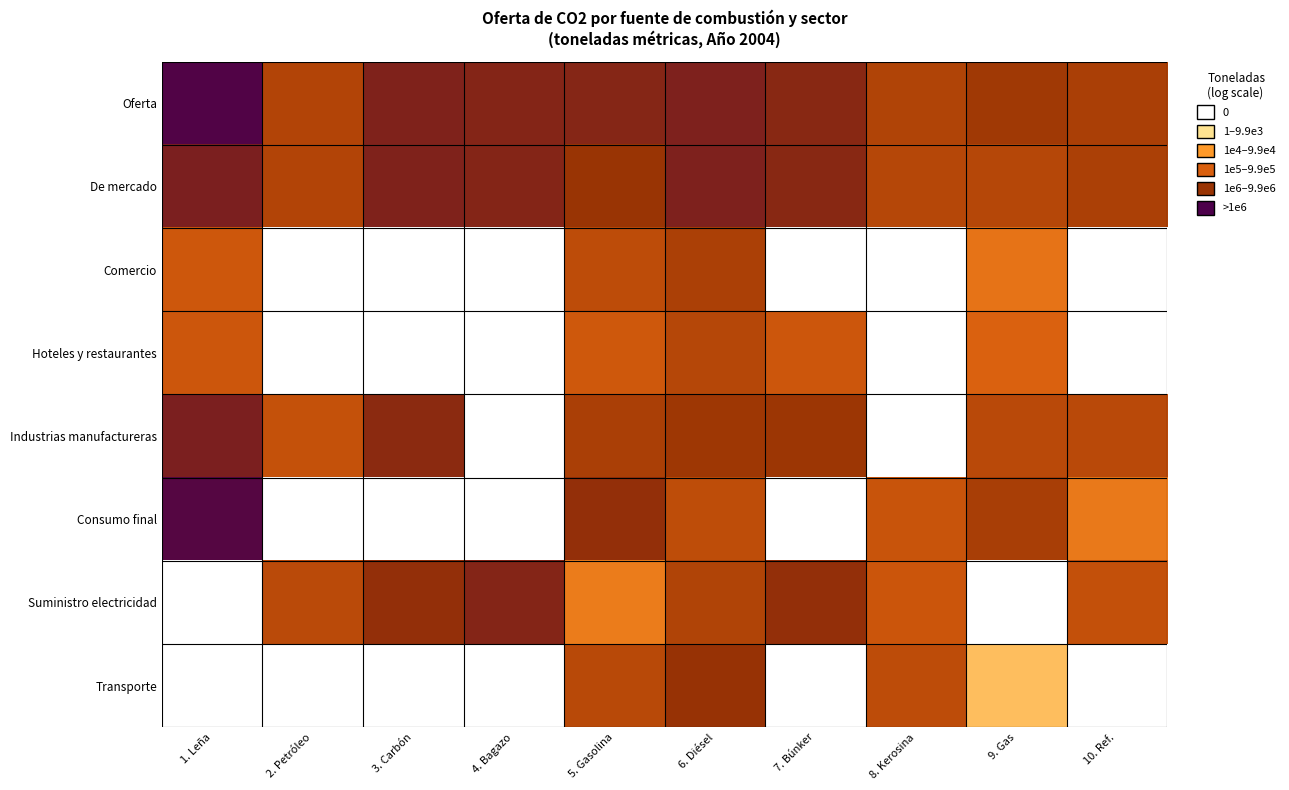

Which series has the largest total across all categories?

Oferta